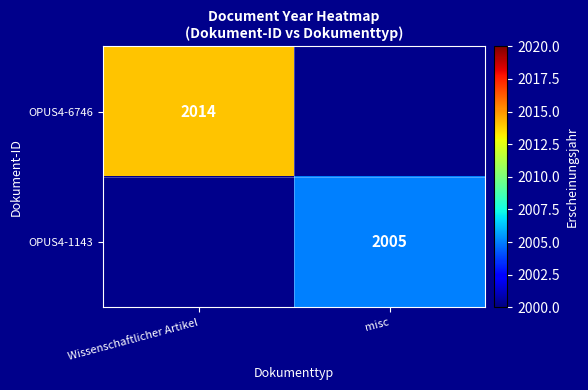

The OPUS4-6746 series shows 3138 at Wissenschaftlicher Artikel. True or false?

False